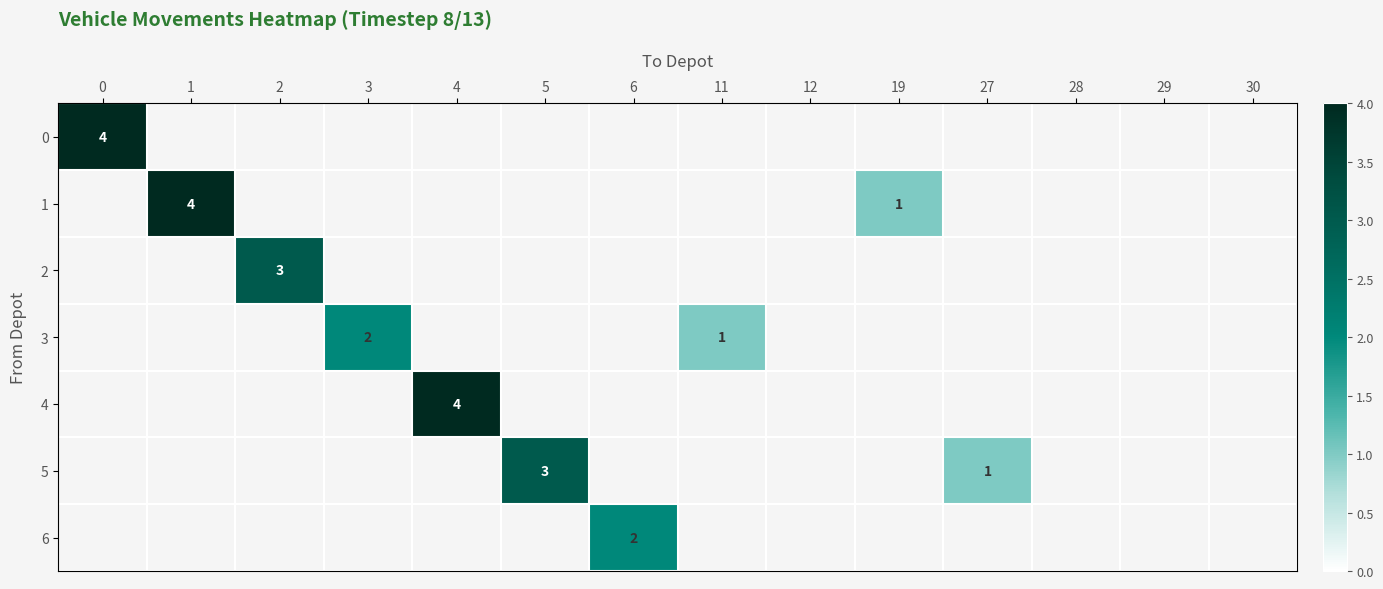

What is the difference between the highest and lowest values at 4?

4